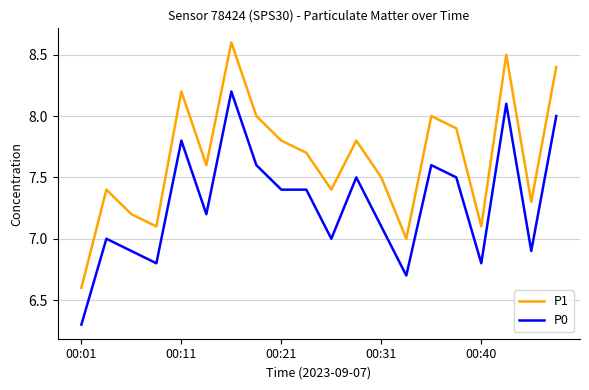

True or false: P1 and P0 intersect in this chart.

False